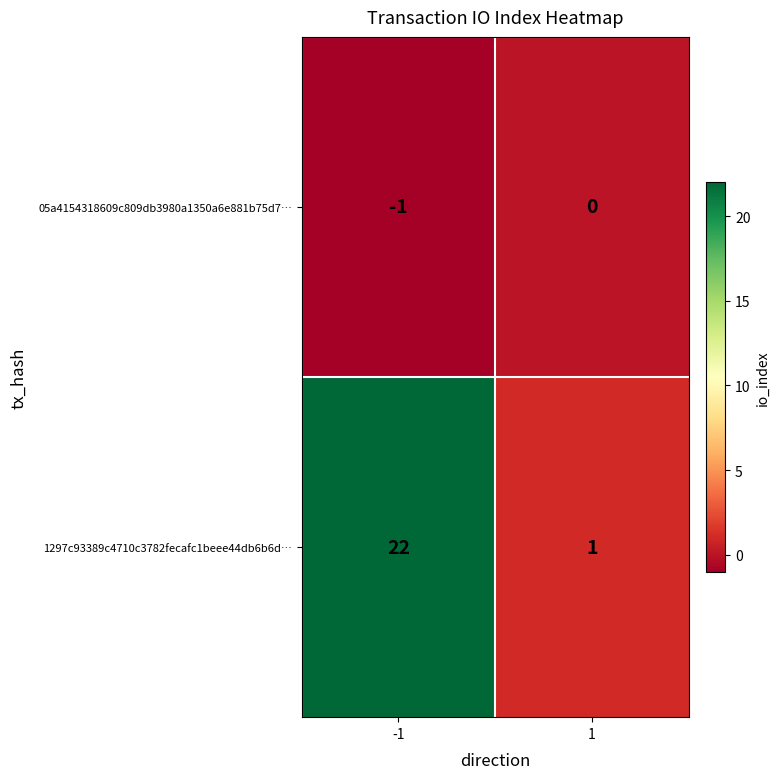

Count the number of categories in the chart.

2